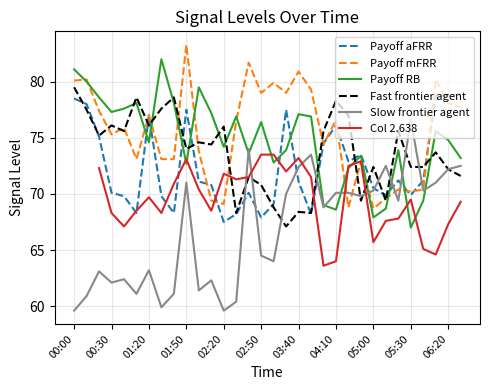

Is it true that Slow frontier agent equals 15.3 at 00:30?

False